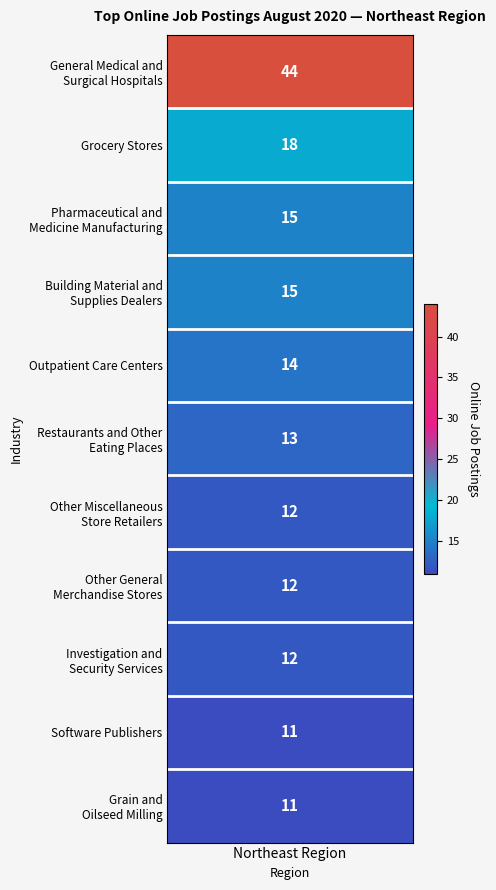

How many values exceed 13?

5